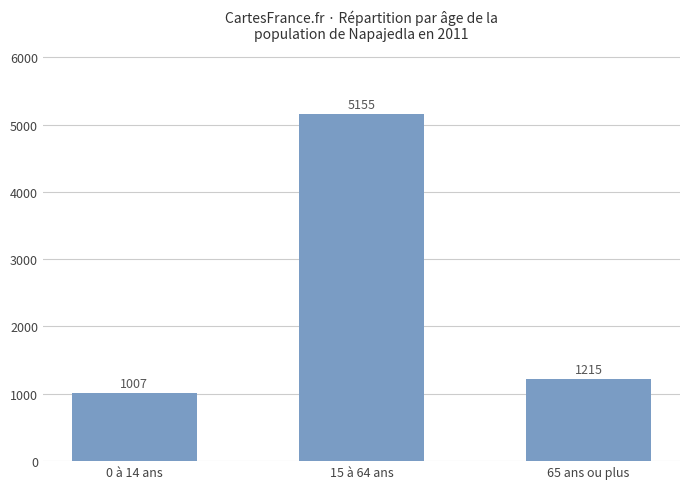

Reading right to left, extract all data points from this chart.

1215	5155	1007